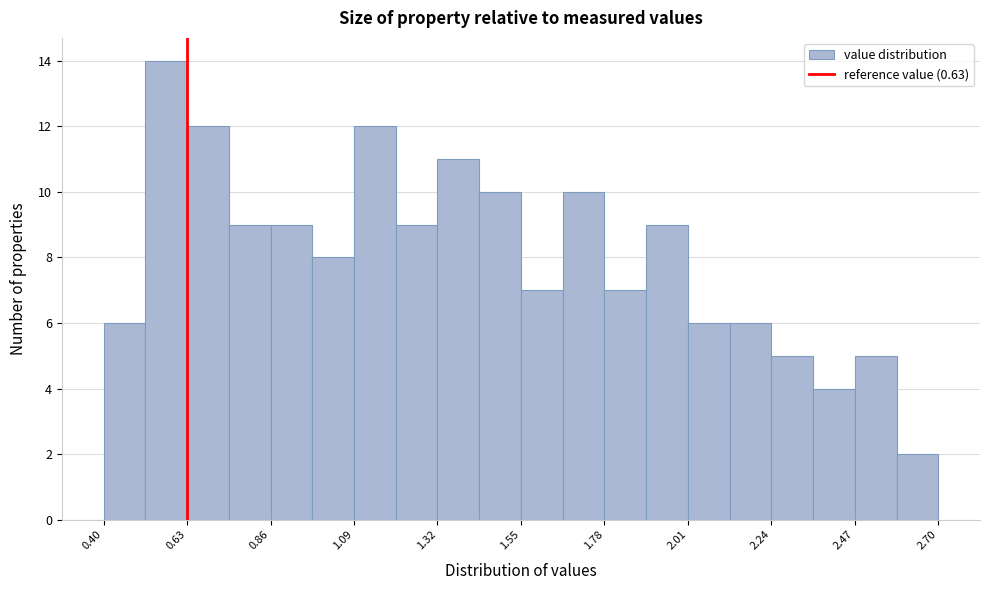

Around what value on the x-axis is the tallest bar? Give the approximate position of its centre, as read against the axis.

0.55